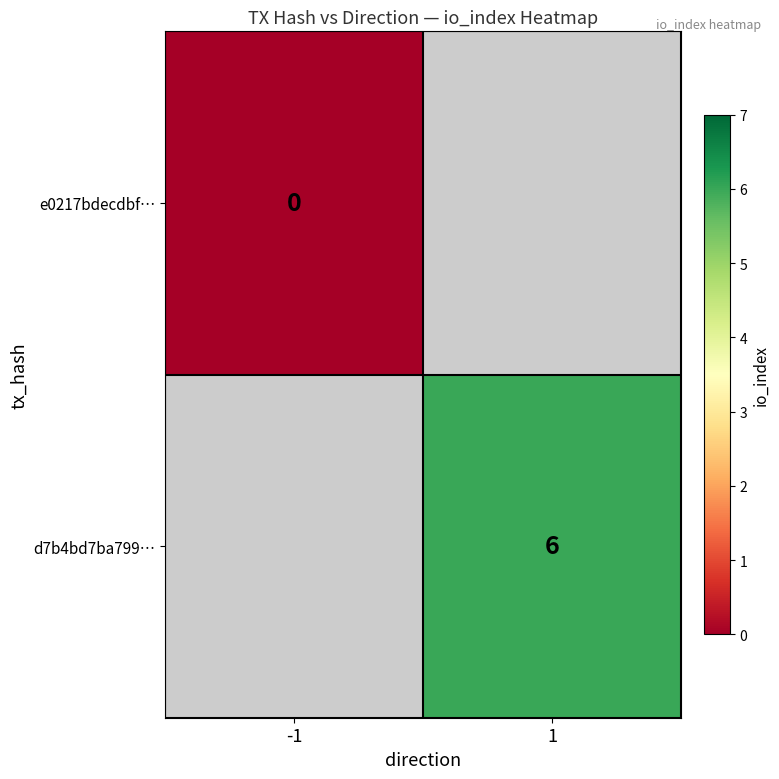

The d7b4bd7ba799… series shows 6 at 1. True or false?

True